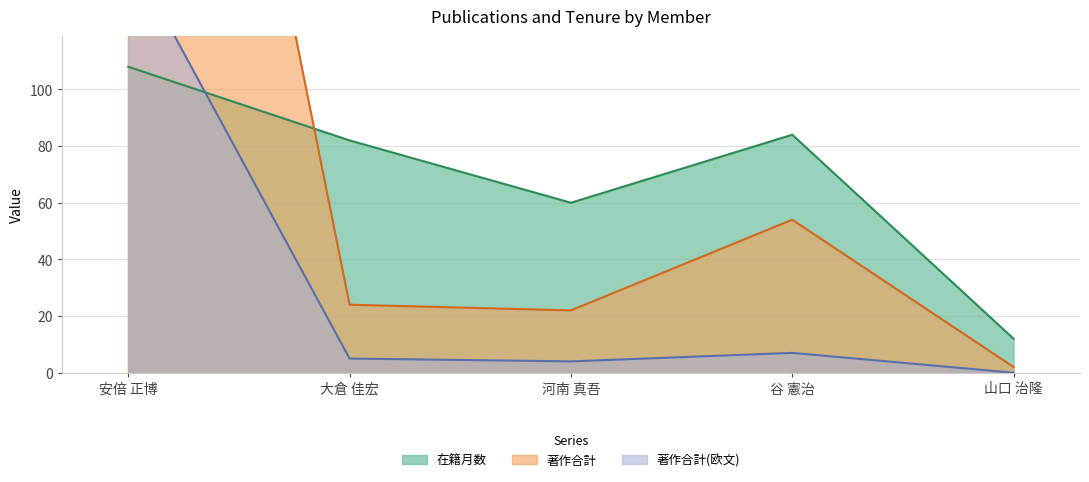

True or false: 著作合計(欧文) has a value of 97 at 山口 治隆.

False